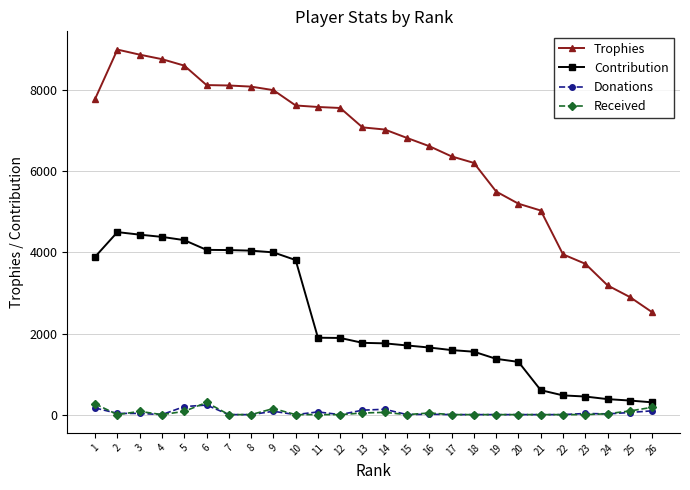

What are all the series names shown in the legend?

Trophies, Contribution, Donations, Received